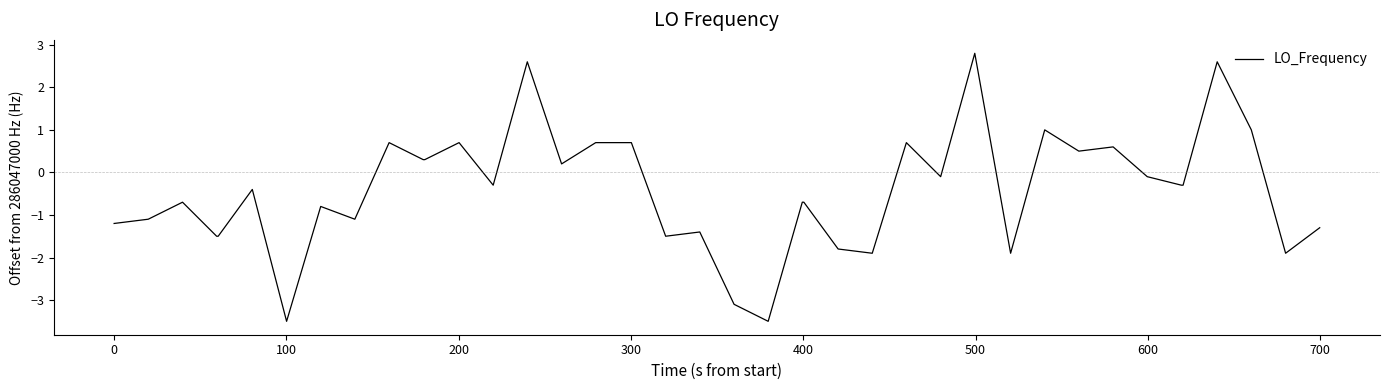

What is the difference between the maximum and minimum values?

6.3